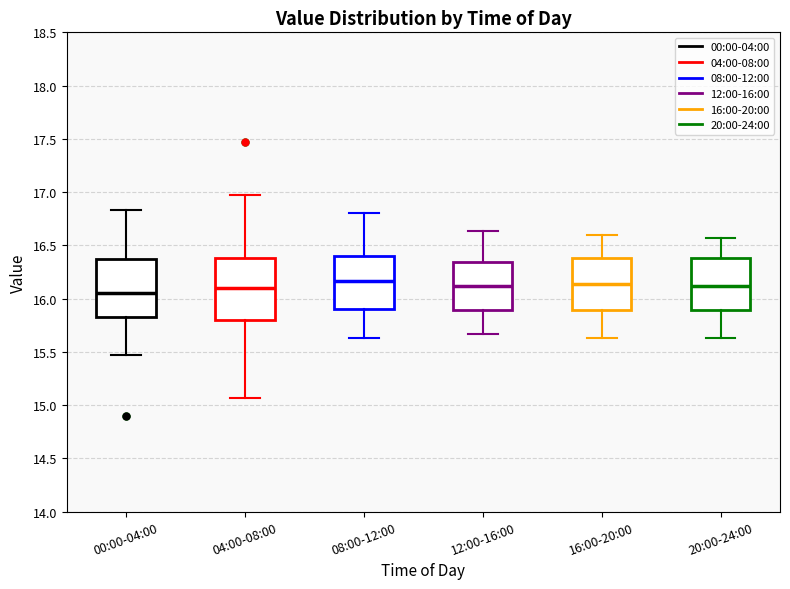

Reading left to right, transcribe this box plot: for each box, give where its median line is, the range the box spans, and where its two whiskers end, as read against the y-axis. The values are not printed on the chart, so give them approximately, as read against the axis.

00:00-04:00: median 16.05, box 15.80 to 16.35, whiskers 15.45 to 16.85
04:00-08:00: median 16.10, box 15.80 to 16.40, whiskers 15.05 to 16.95
08:00-12:00: median 16.15, box 15.90 to 16.40, whiskers 15.65 to 16.80
12:00-16:00: median 16.10, box 15.90 to 16.35, whiskers 15.65 to 16.65
16:00-20:00: median 16.15, box 15.90 to 16.40, whiskers 15.65 to 16.60
20:00-24:00: median 16.10, box 15.90 to 16.40, whiskers 15.65 to 16.55